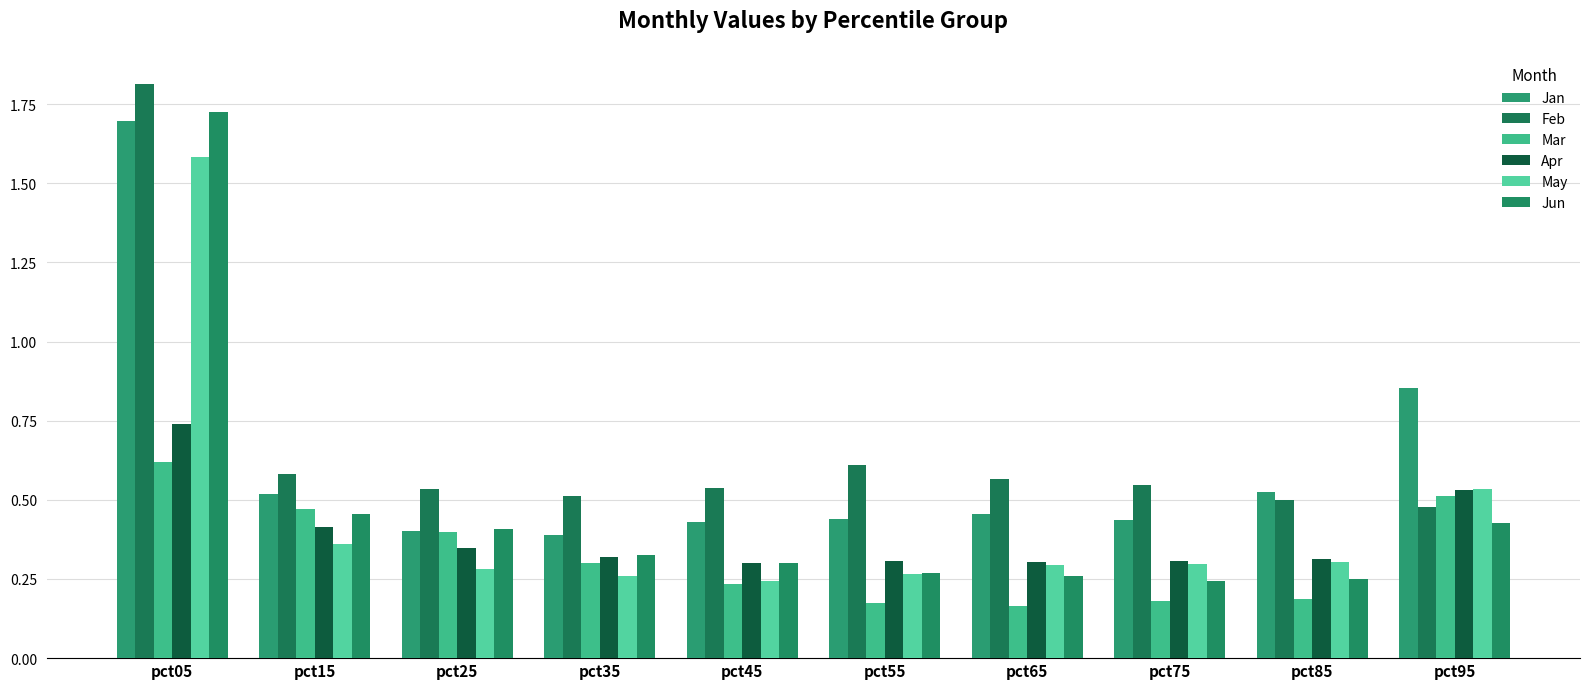

Which series has the largest range (max minus min)?

Jun